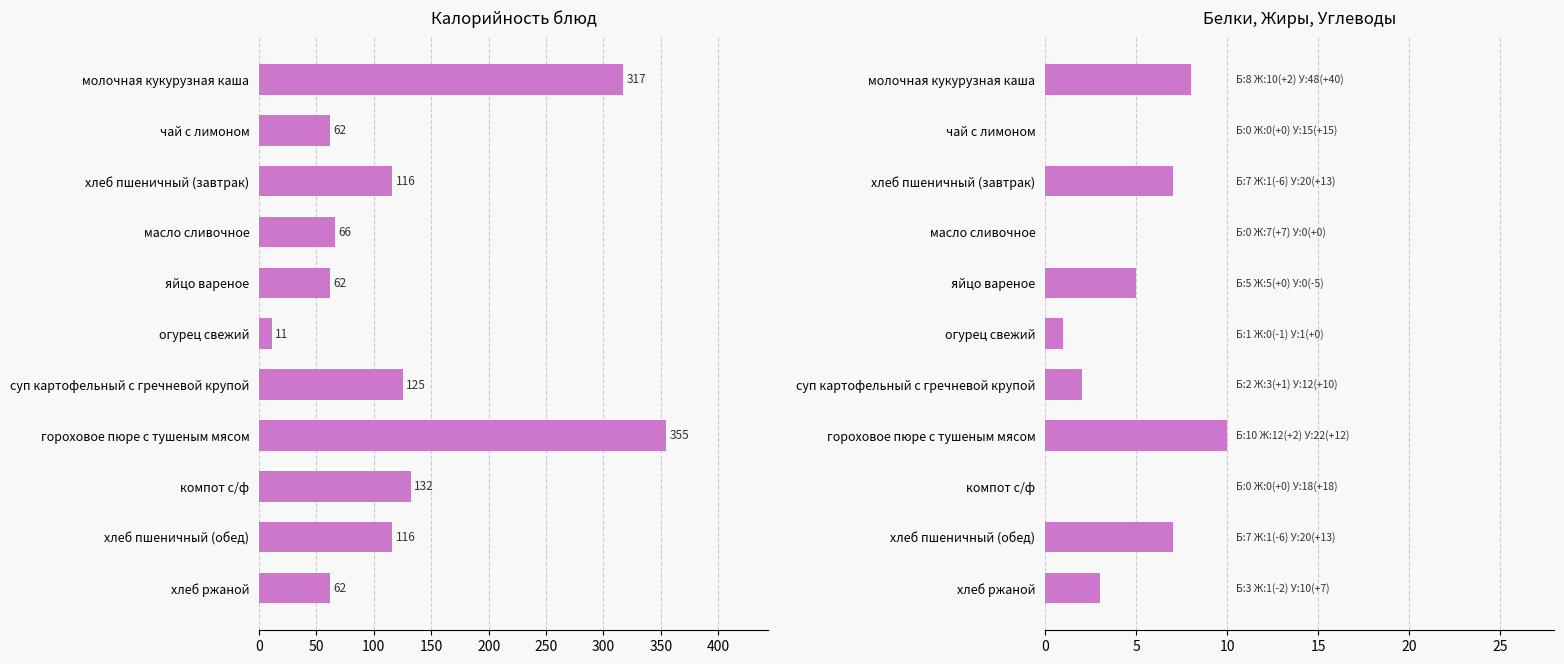

Rank the series by their average value, from highest to lowest.

Калорийность, Белки